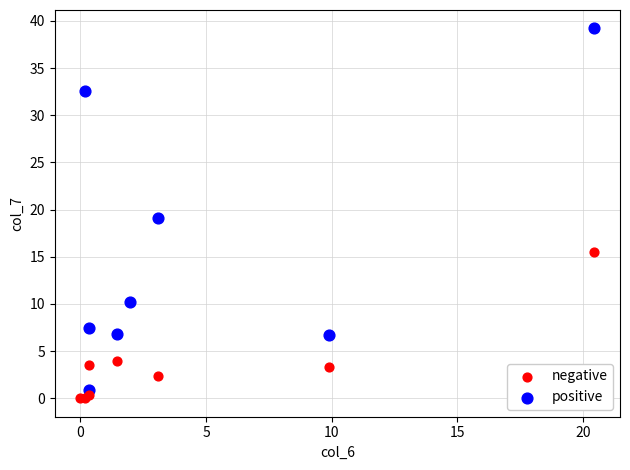

What are all the series names shown in the legend?

negative, positive